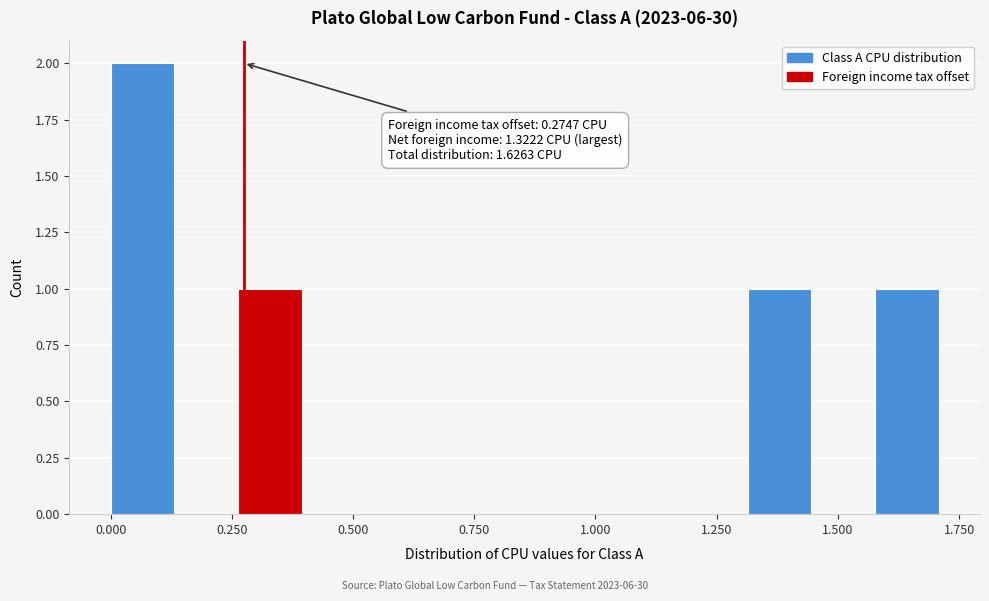

Around what value on the x-axis is the tallest bar? Give the approximate position of its centre, as read against the axis.

0.05